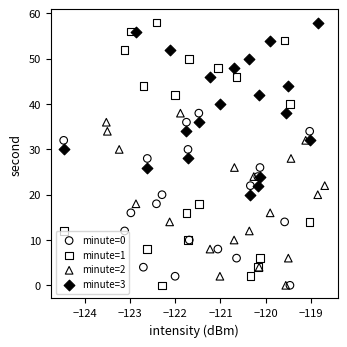

Which series has the largest Y range (max minus min)?

minute=1